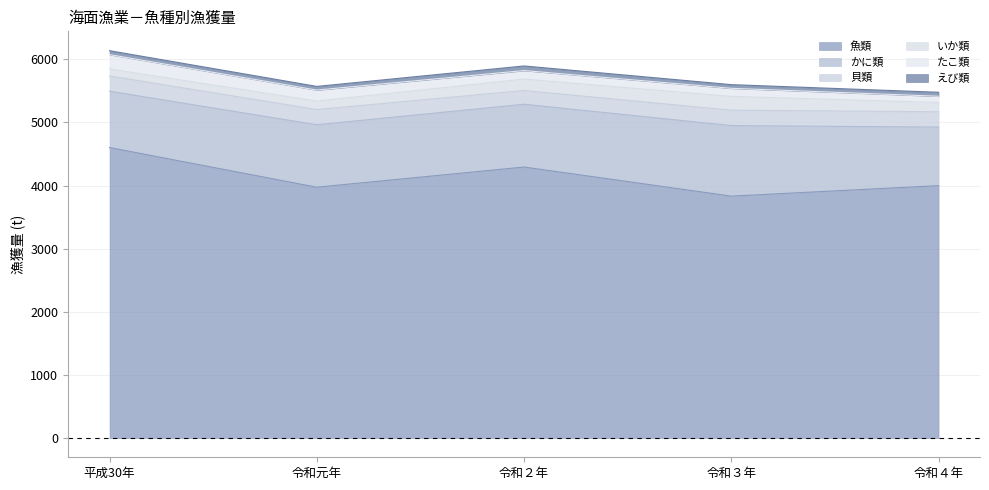

Rank the categories by いか類 value from highest to lowest.

令和３年, 令和２年, 令和４年, 令和元年, 平成30年